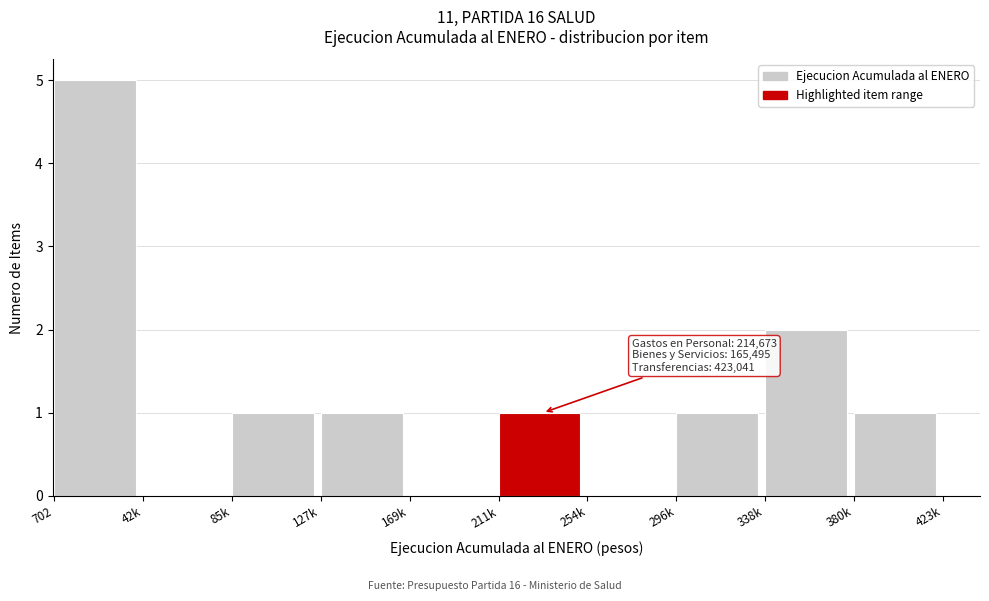

Reading left to right, list all the values displayed in this chart.

702=5	42k=0	85k=1	127k=1	169k=0	211k=1	254k=0	296k=1	338k=2	380k=1